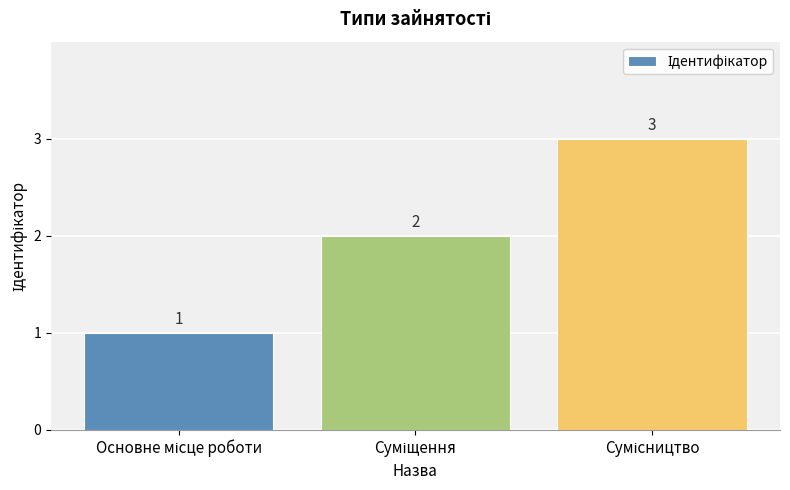

How many values are between 1 and 3?

3